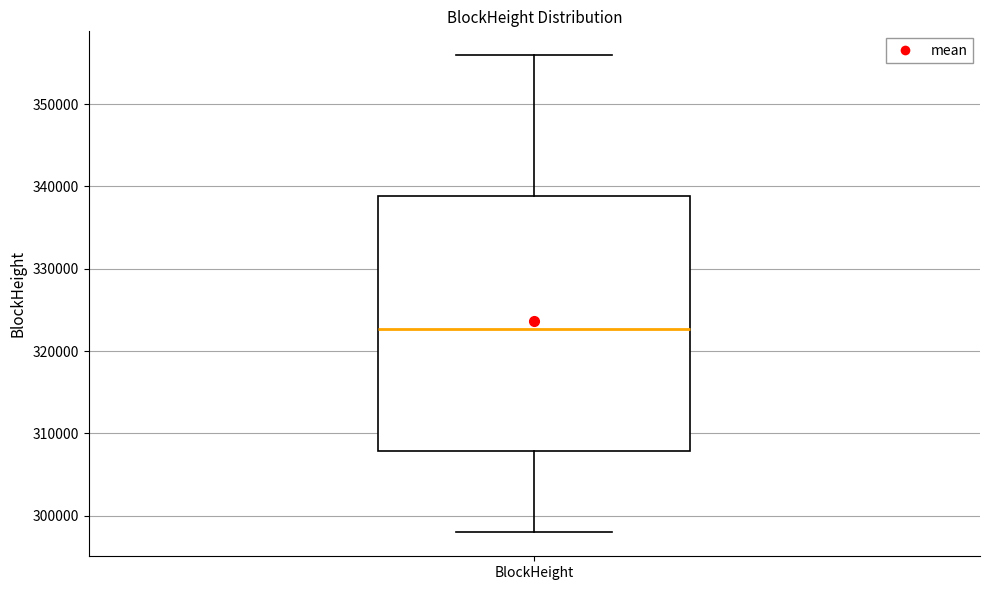

Transcribe this box plot: give where the median line is, the range the box spans, and where the two whiskers end, as read against the y-axis. The values are not printed on the chart, so give them approximately, as read against the axis.

median 323000, box 308000 to 339000, whiskers 298000 to 356000